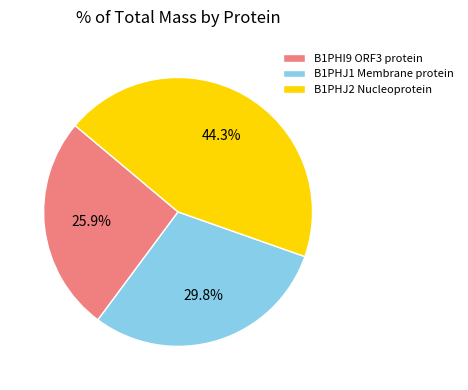

Combined, what portion of the pie is B1PHI9 ORF3 protein and B1PHJ1 Membrane protein?

55.7%